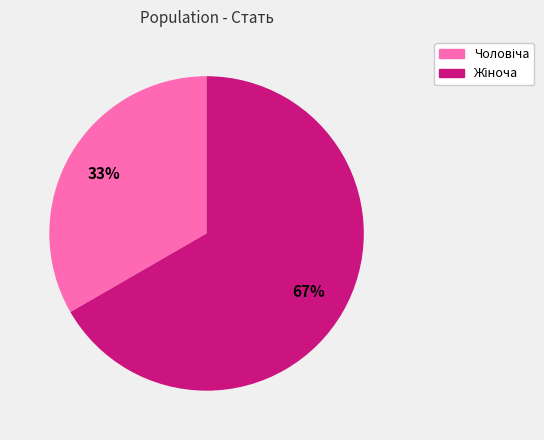

Is there any slice that represents more than half of the pie?

Yes